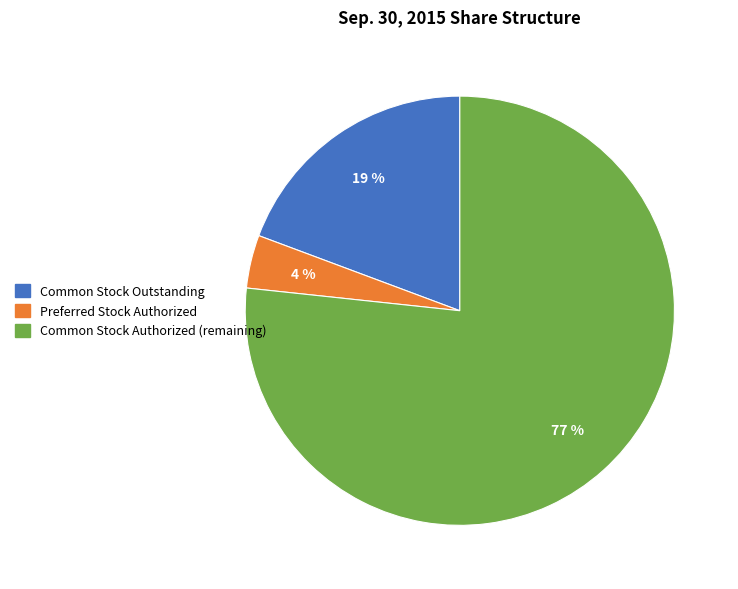

To the nearest percent, what is the difference between the largest and smallest slice percentages?

73%